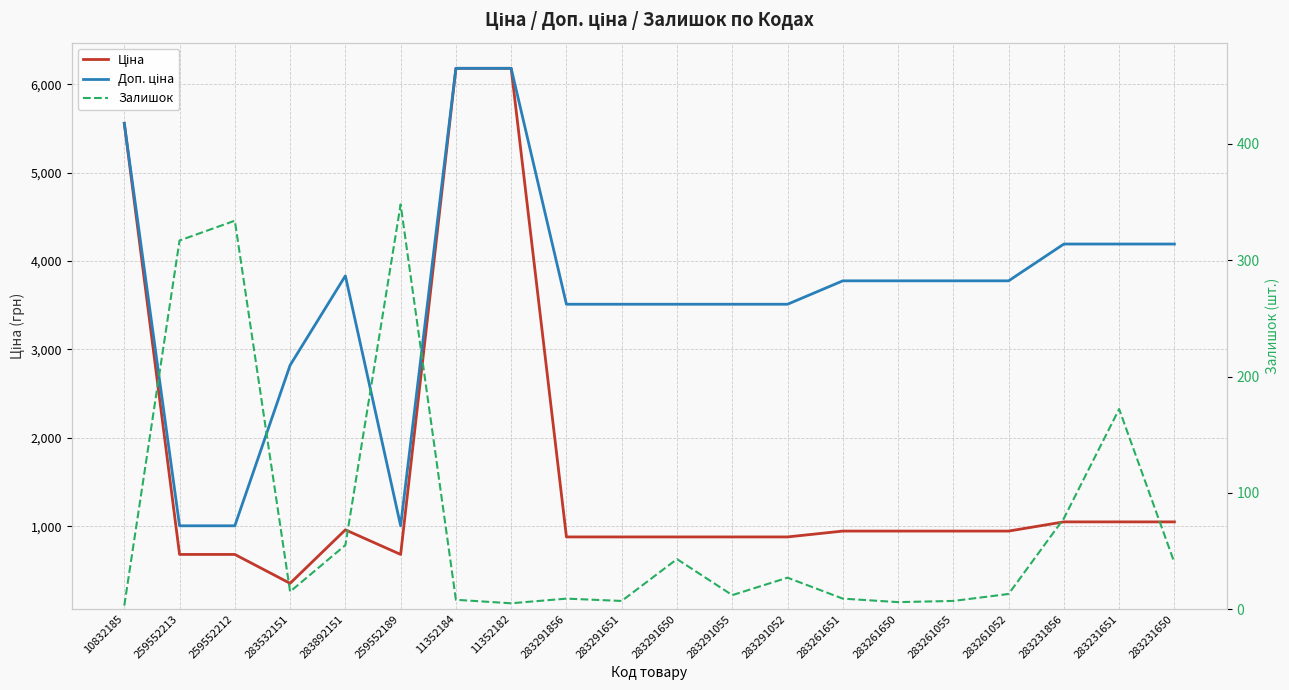

At which category does Ціна reach its first local valley?

283532151